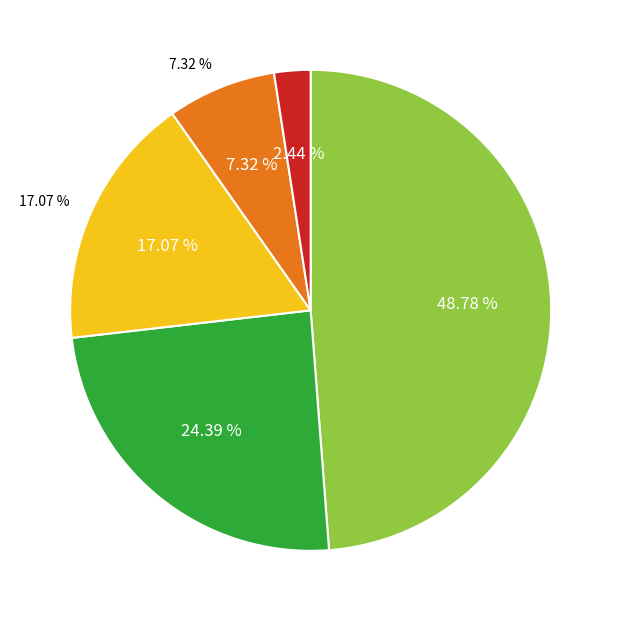

Is there any slice that represents more than half of the pie?

No